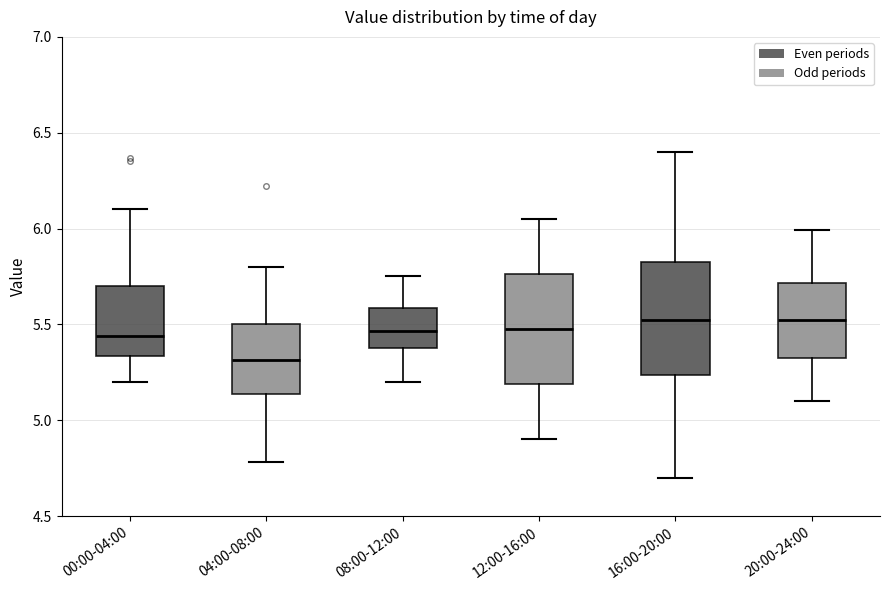

Reading left to right, read every box against the y-axis: the position of its median line, the range the box covers, and the ends of its whiskers. The values are not printed on the chart, so give them approximately, as read against the axis.

00:00-04:00: median 5.45, box 5.35 to 5.70, whiskers 5.20 to 6.10
04:00-08:00: median 5.30, box 5.15 to 5.50, whiskers 4.80 to 5.80
08:00-12:00: median 5.45, box 5.40 to 5.60, whiskers 5.20 to 5.75
12:00-16:00: median 5.50, box 5.20 to 5.75, whiskers 4.90 to 6.05
16:00-20:00: median 5.55, box 5.25 to 5.85, whiskers 4.70 to 6.40
20:00-24:00: median 5.55, box 5.30 to 5.70, whiskers 5.10 to 6.00